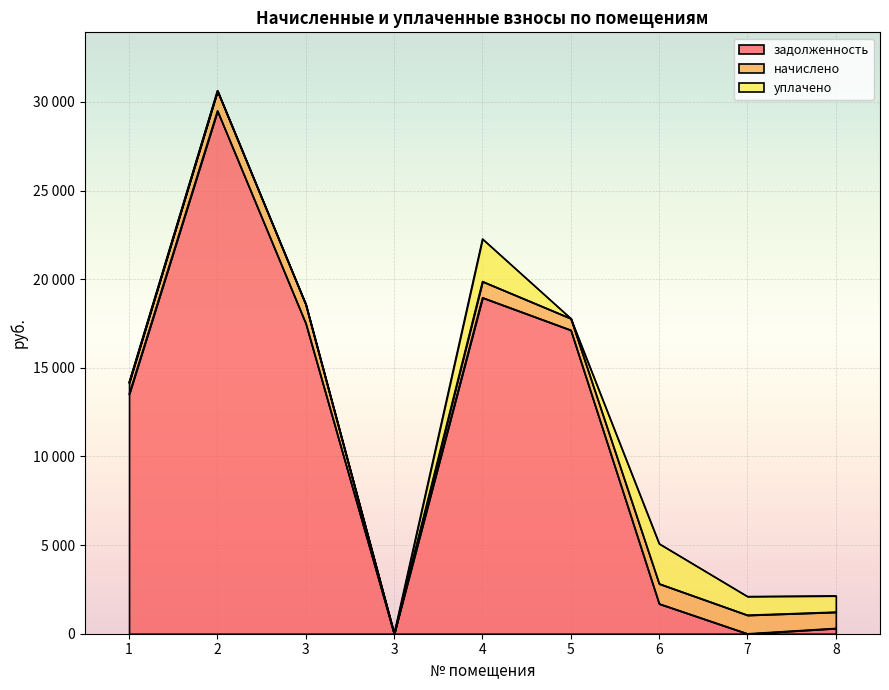

How many times do уплачено and задолженность cross each other?

1